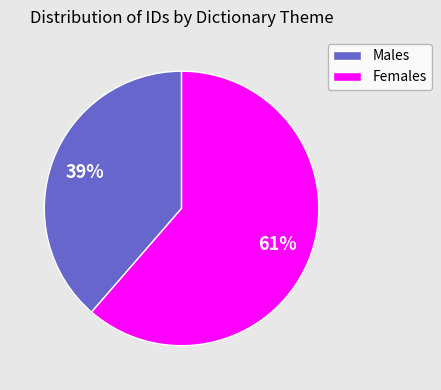

To the nearest percent, what is the average slice percentage?

50%